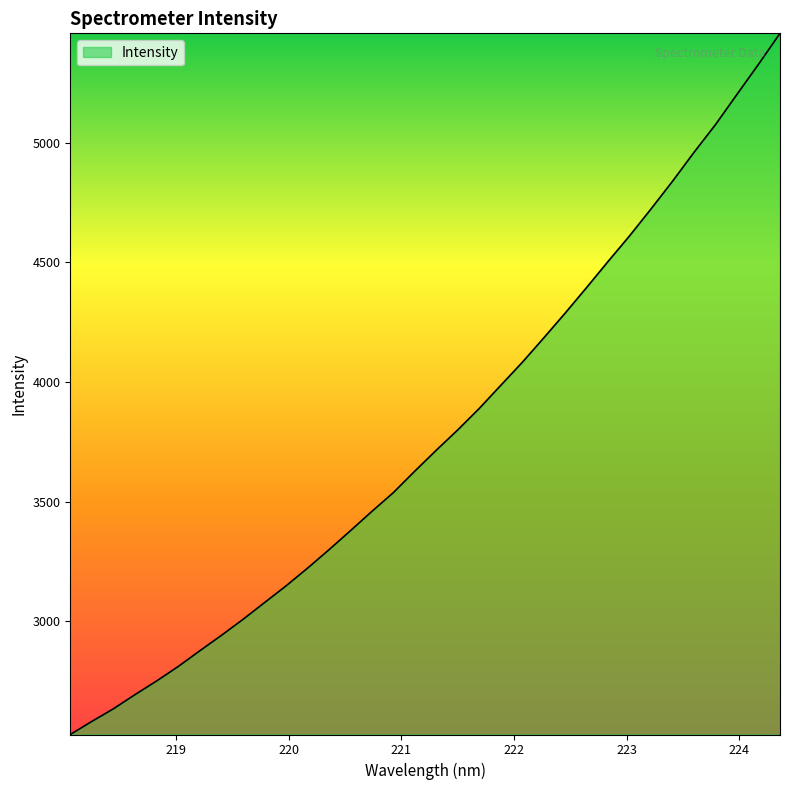

What is the sum of all values?

128607.0